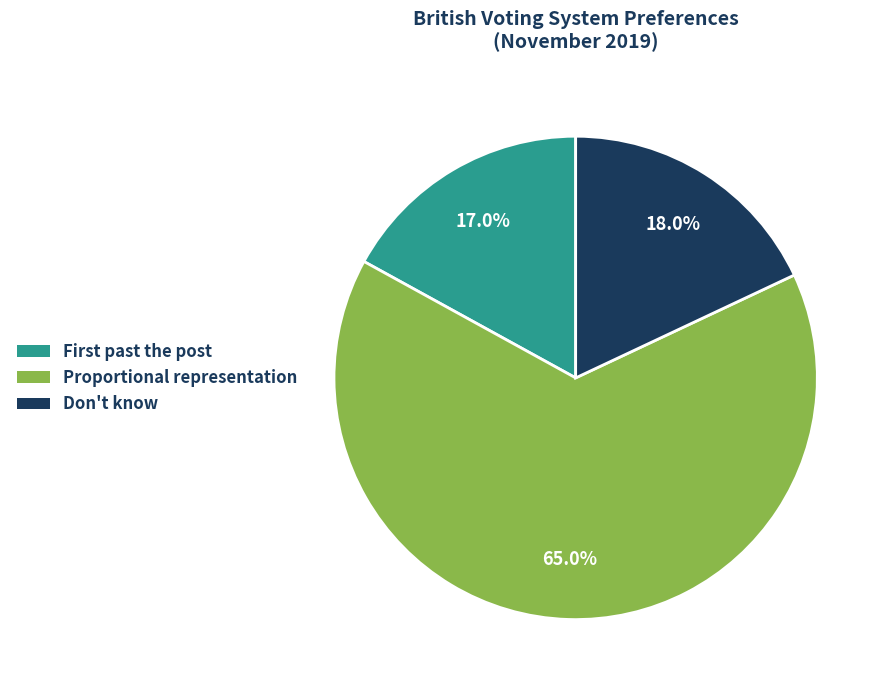

To the nearest percent, what percentage of the pie is Don't know?

18%